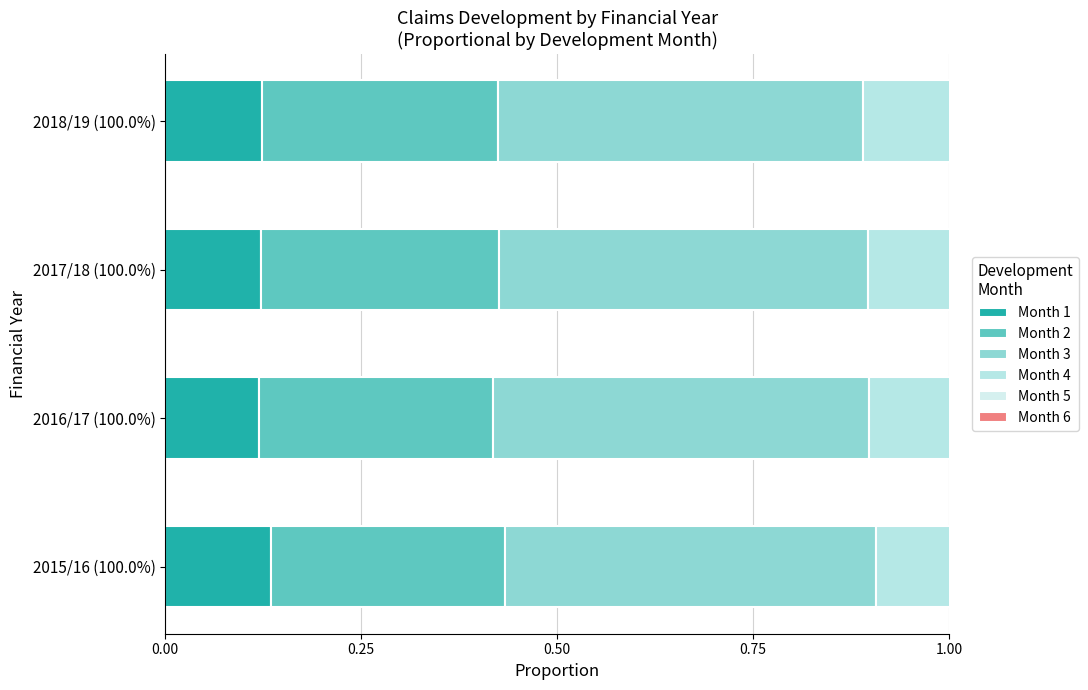

What are all the series names shown in the legend?

Month 1, Month 2, Month 3, Month 4, Month 5, Month 6